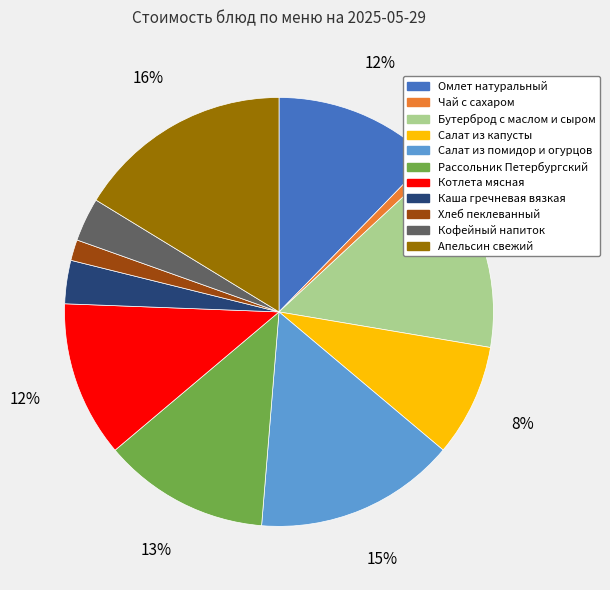

To the nearest percent, what is the difference between the largest and smallest slice percentages?

15%